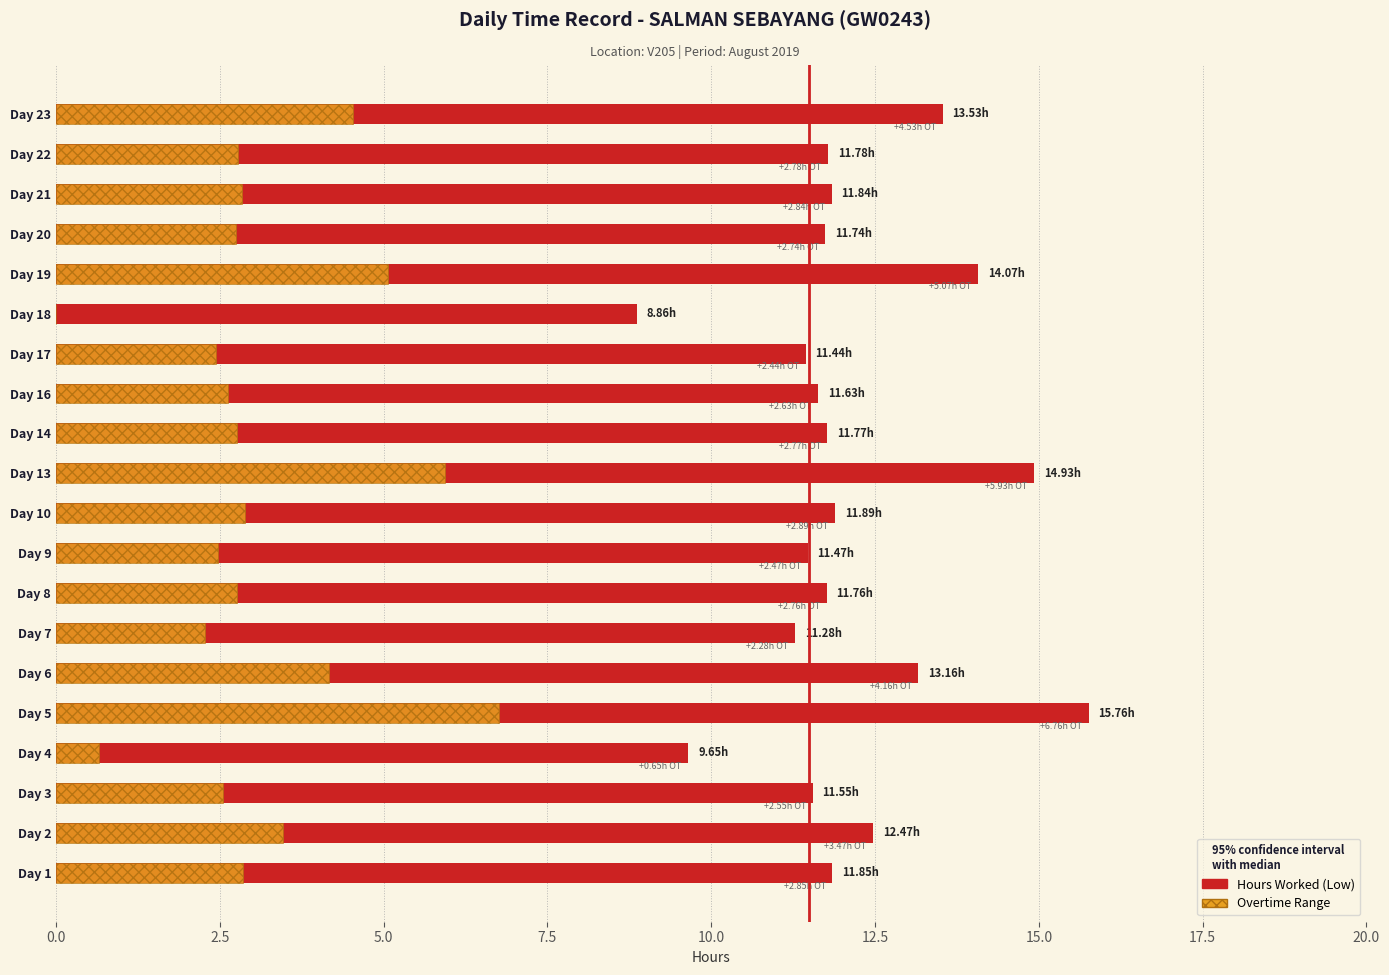

What is the sum of all Hours Worked (Low) values?

242.4